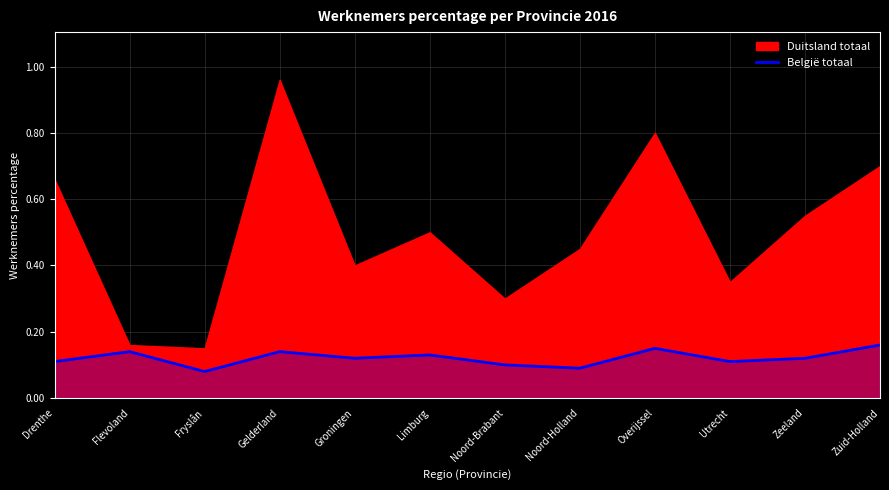

Reading left to right, what are all the values shown in this chart?

Drenthe=0.1	Flevoland=0.1	Fryslân=0.1	Gelderland=0.1	Groningen=0.1	Limburg=0.1	Noord-Brabant=0.1	Noord-Holland=0.1	Overijssel=0.1	Utrecht=0.1	Zeeland=0.1	Zuid-Holland=0.2